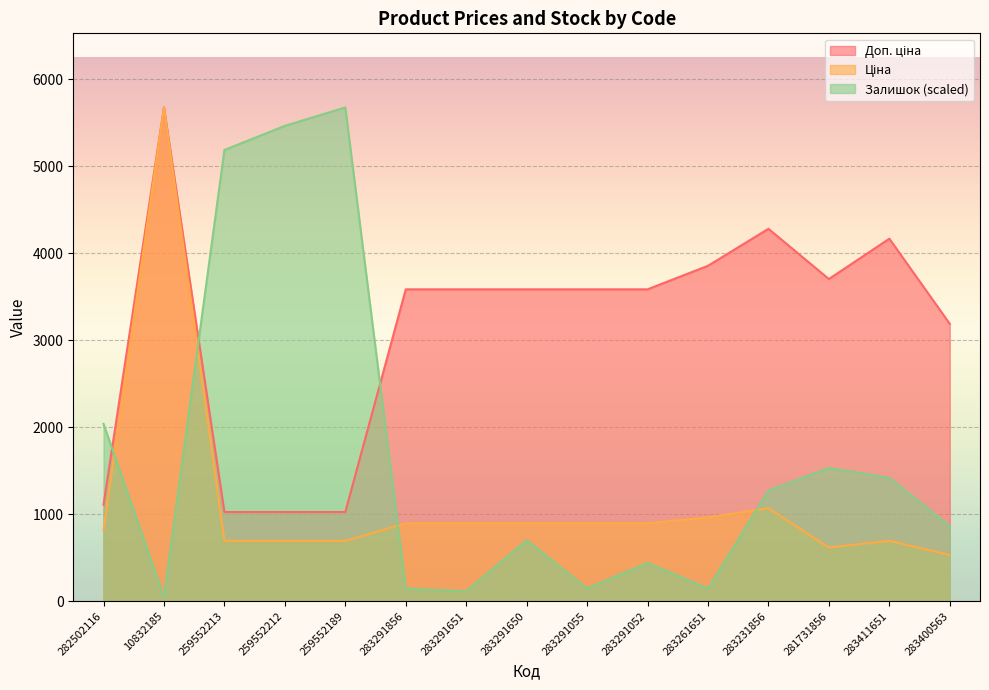

Count the number of data series in this chart.

3